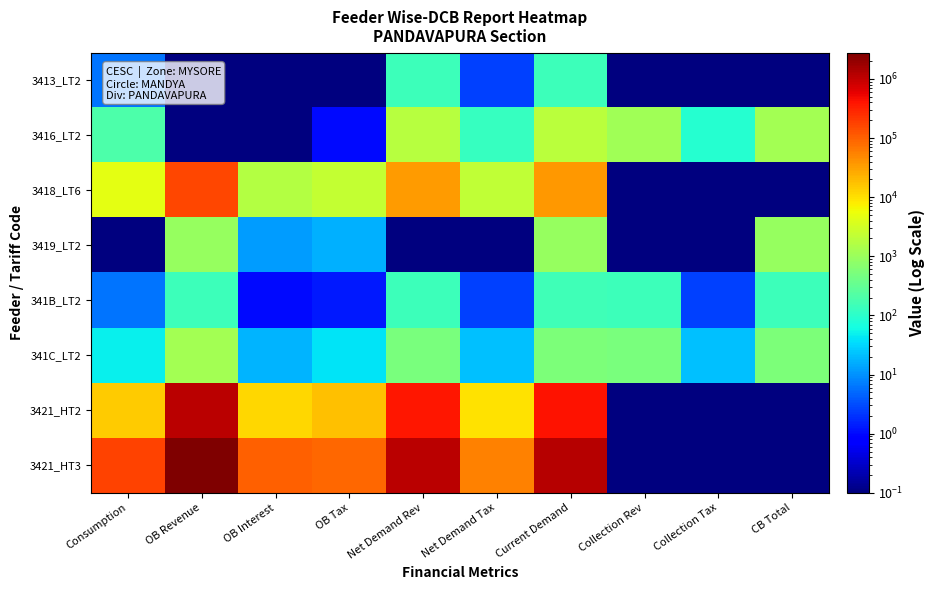

Which series has the largest total across all categories?

3421_HT3